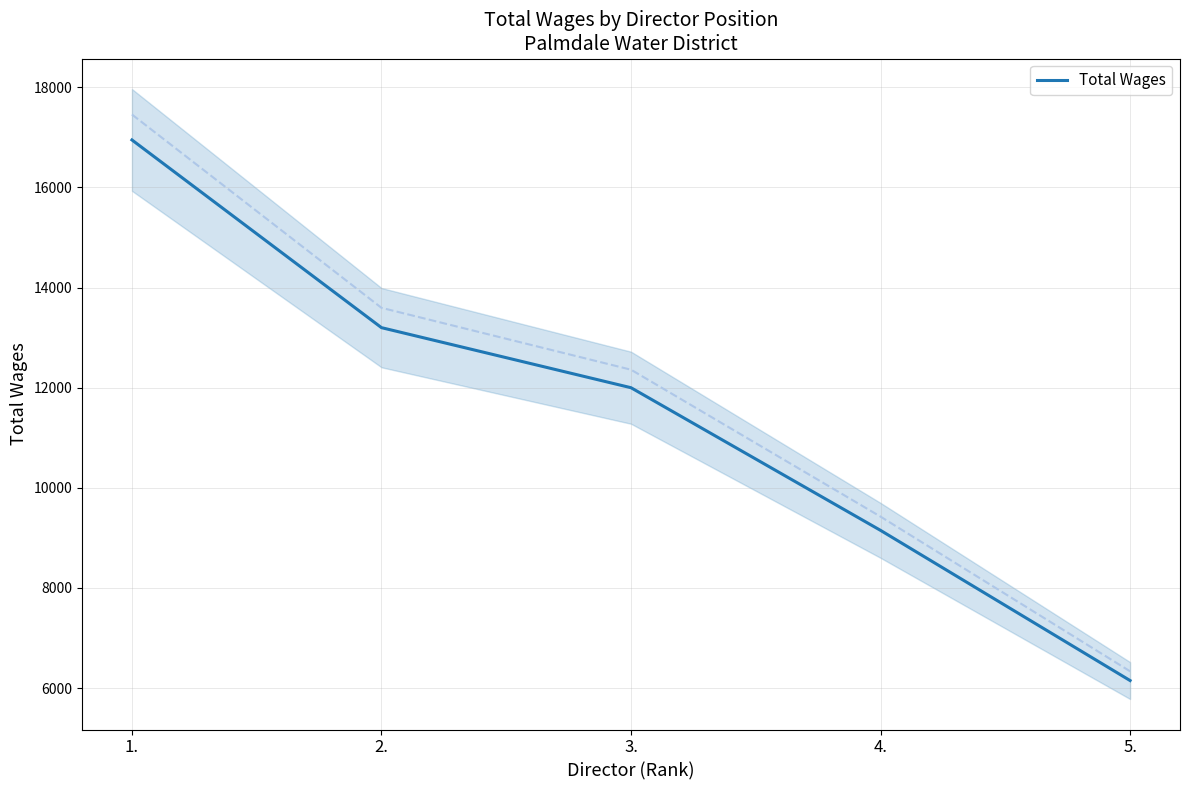

The chart shows a value of 16950 at 1.. True or false?

True